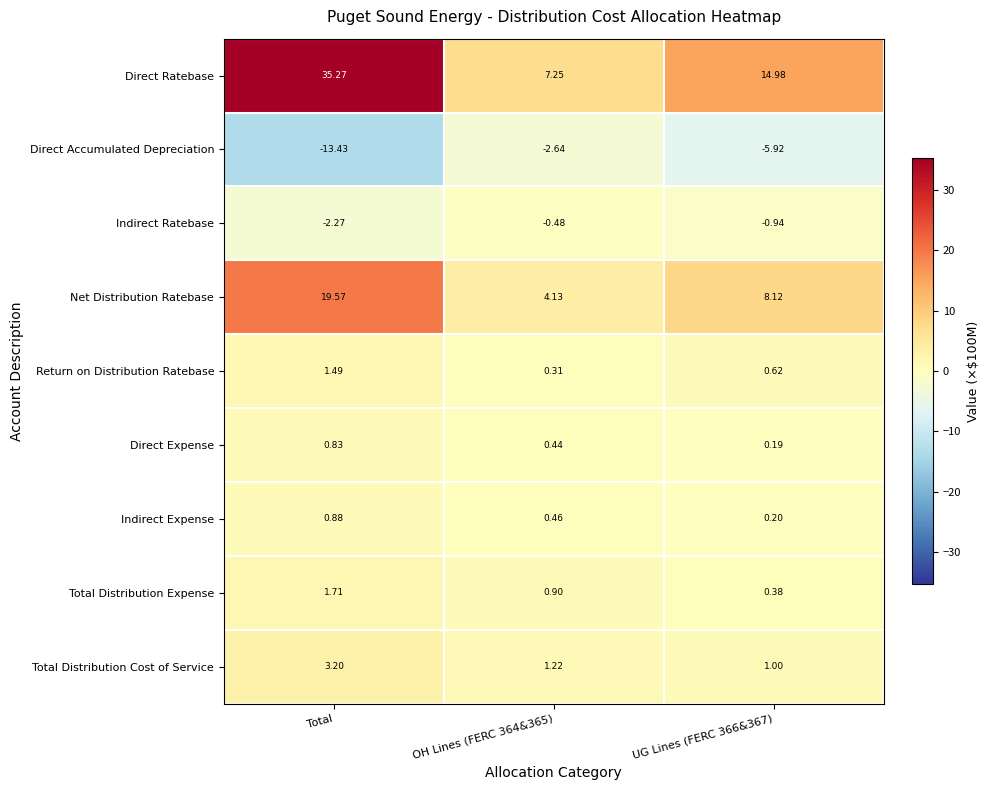

Which label corresponds to the smallest value in the chart?

Total